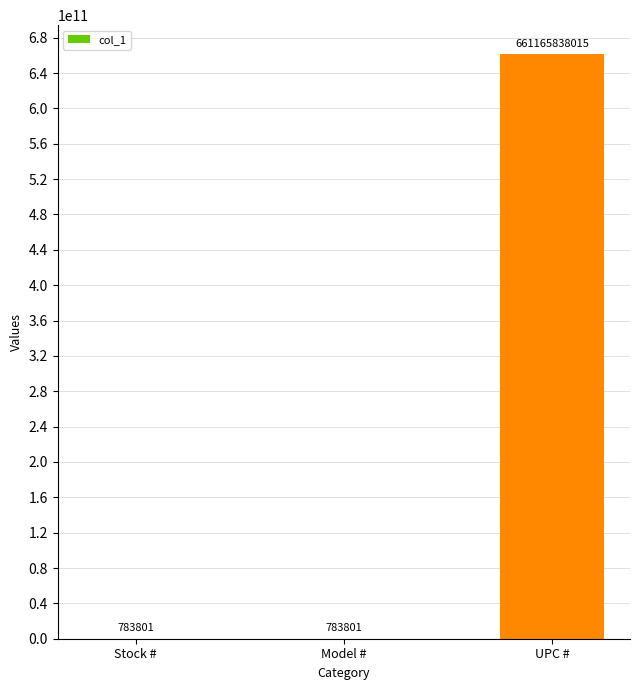

Reading left to right, extract all data points from this chart.

783801	783801	661165838015